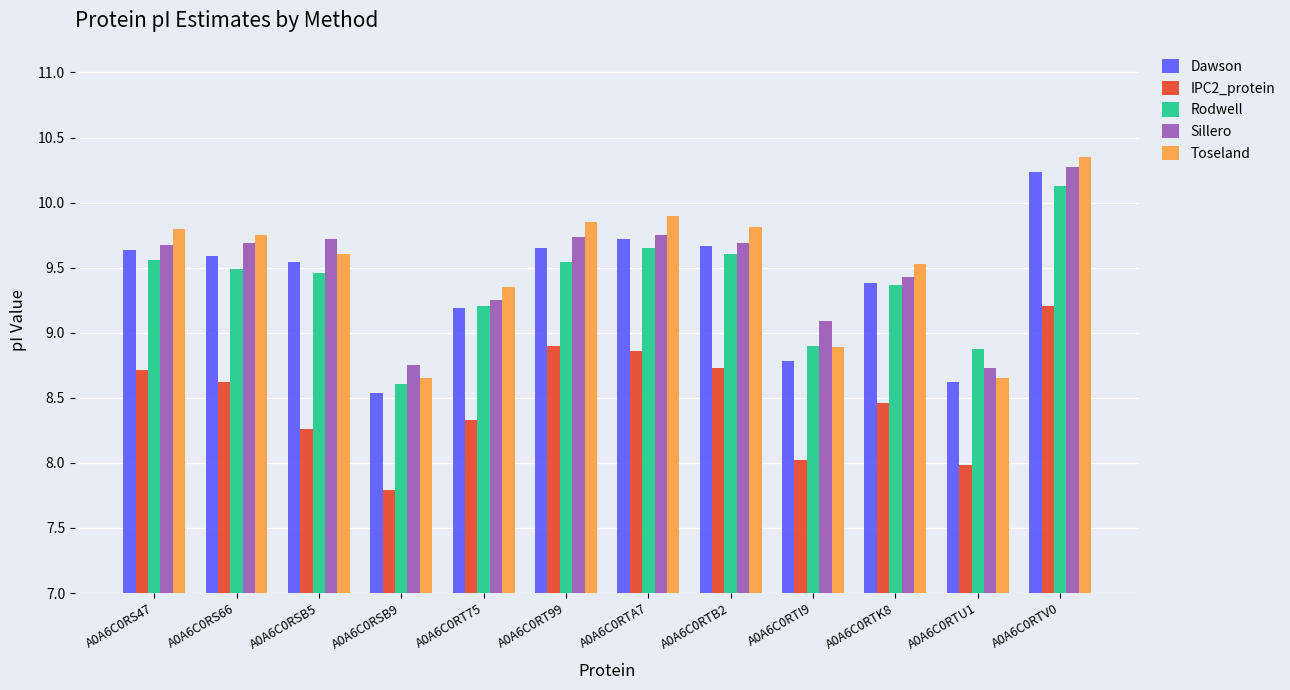

What position from the left is A0A6C0RSB5?

3